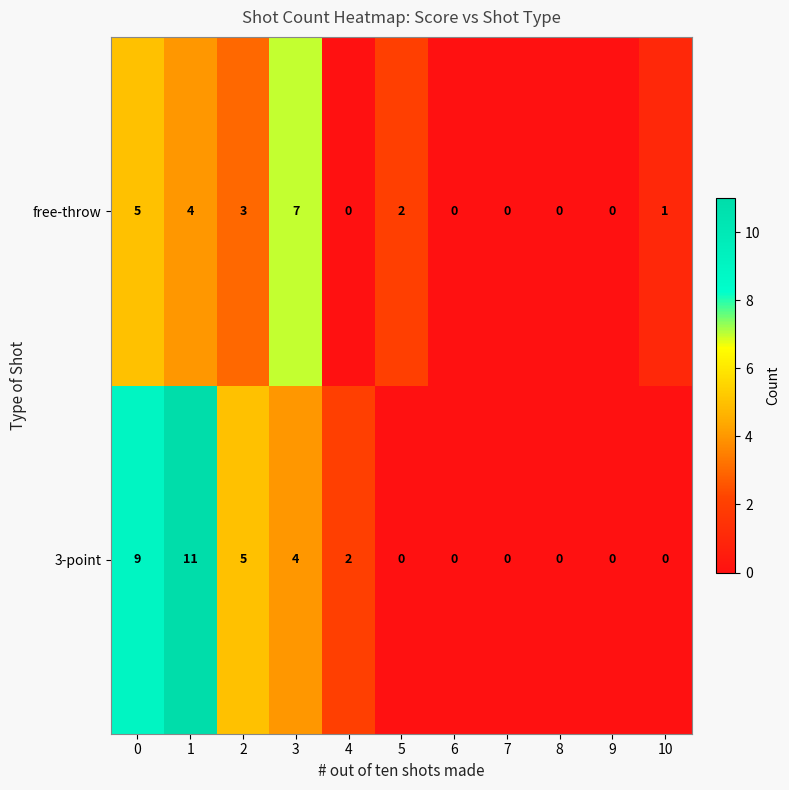

Which series has the widest spread of values?

3-point